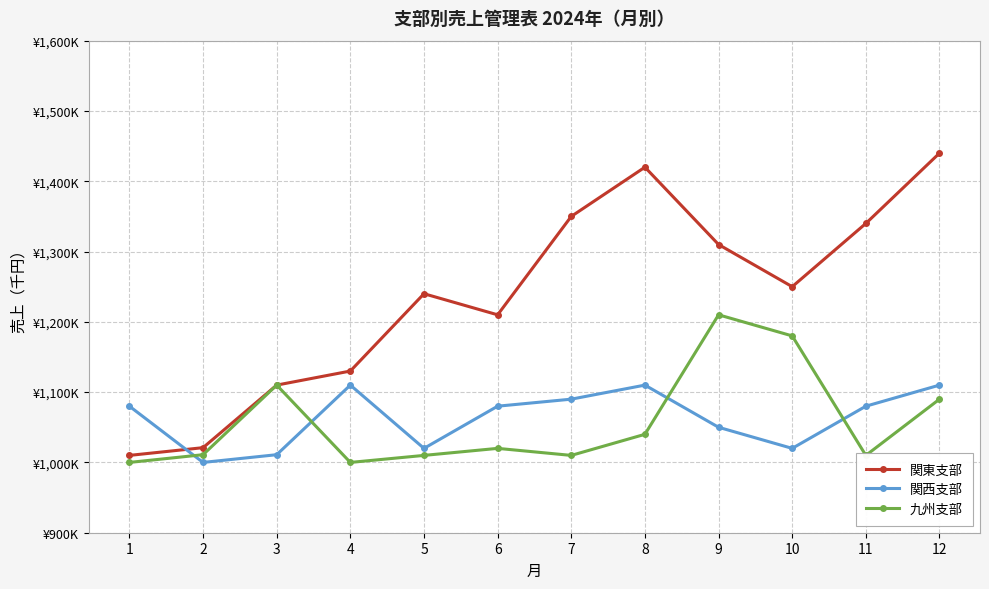

True or false: 関西支部 and 九州支部 cross at least once.

True